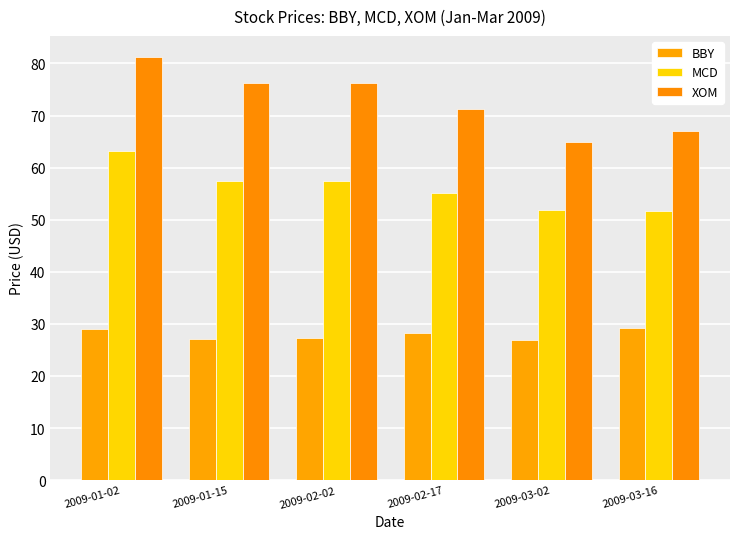

Reading left to right, list all the values displayed in this chart.

BBY: 29.0	27.1	27.3	28.2	26.8	29.1
MCD: 63.2	57.5	57.4	55.2	51.9	51.7
XOM: 81.2	76.3	76.3	71.3	64.9	67.0